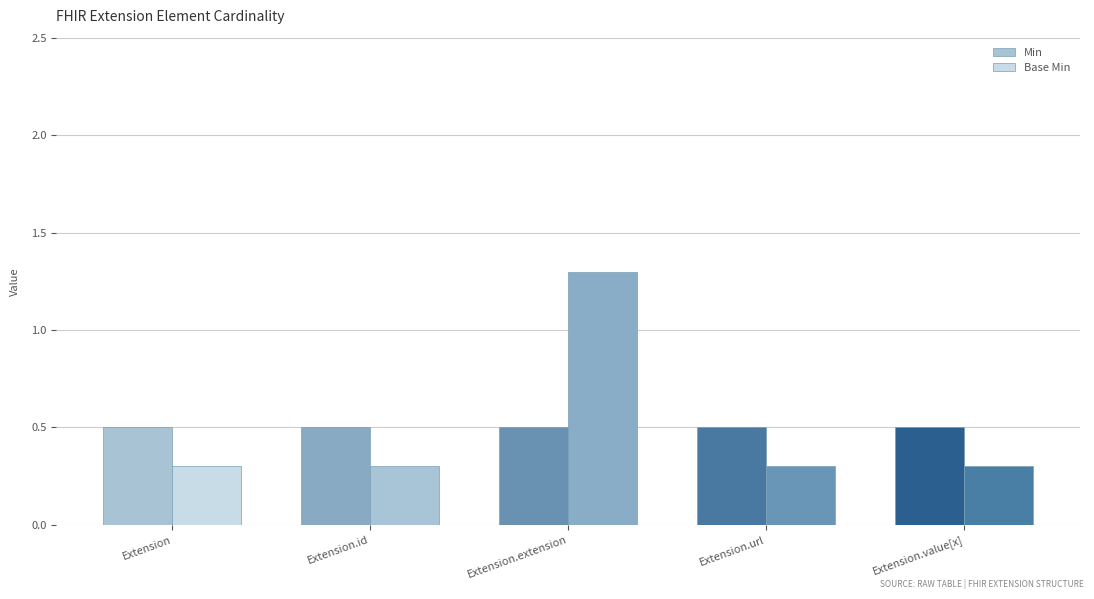

Rank the series by their maximum value, from lowest to highest.

Min, Base Min